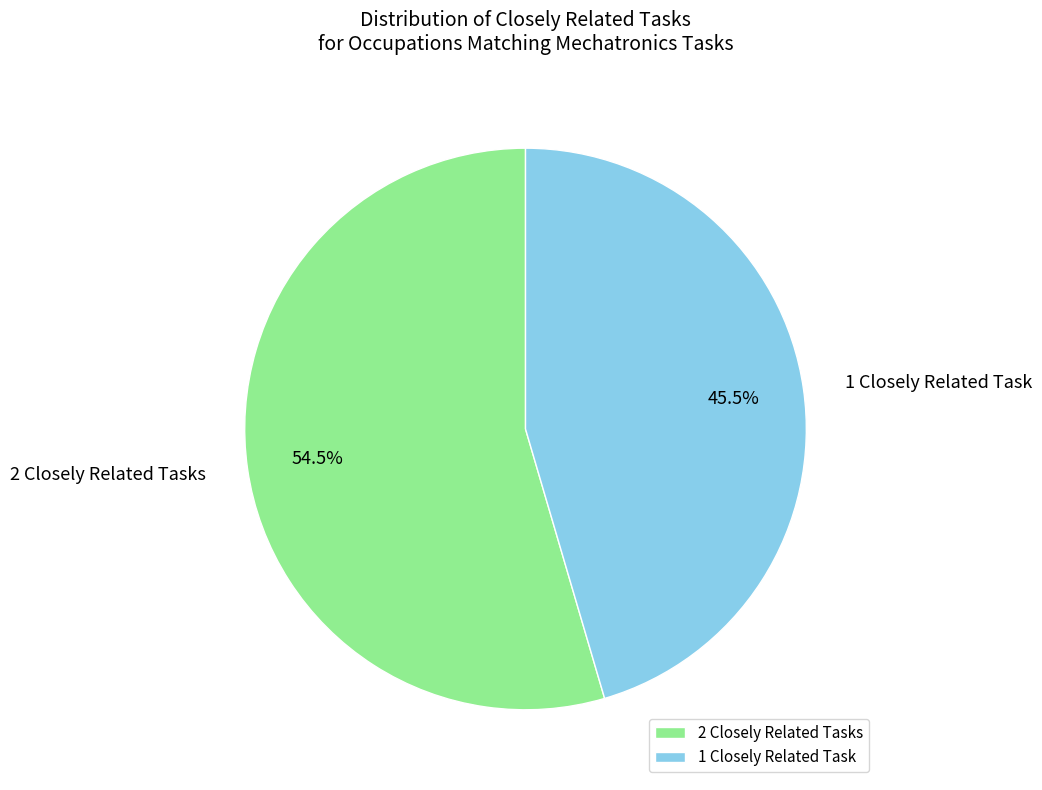

What is the total percentage of 1 Closely Related Task and 2 Closely Related Tasks?

100.0%